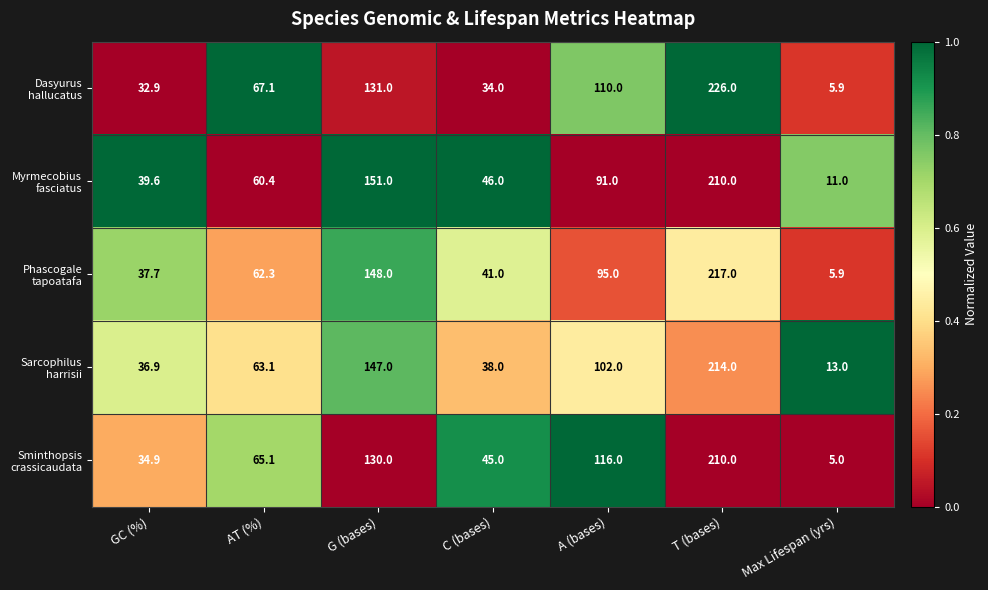

What is the spread (max minus min) of values at T (bases)?

16.0